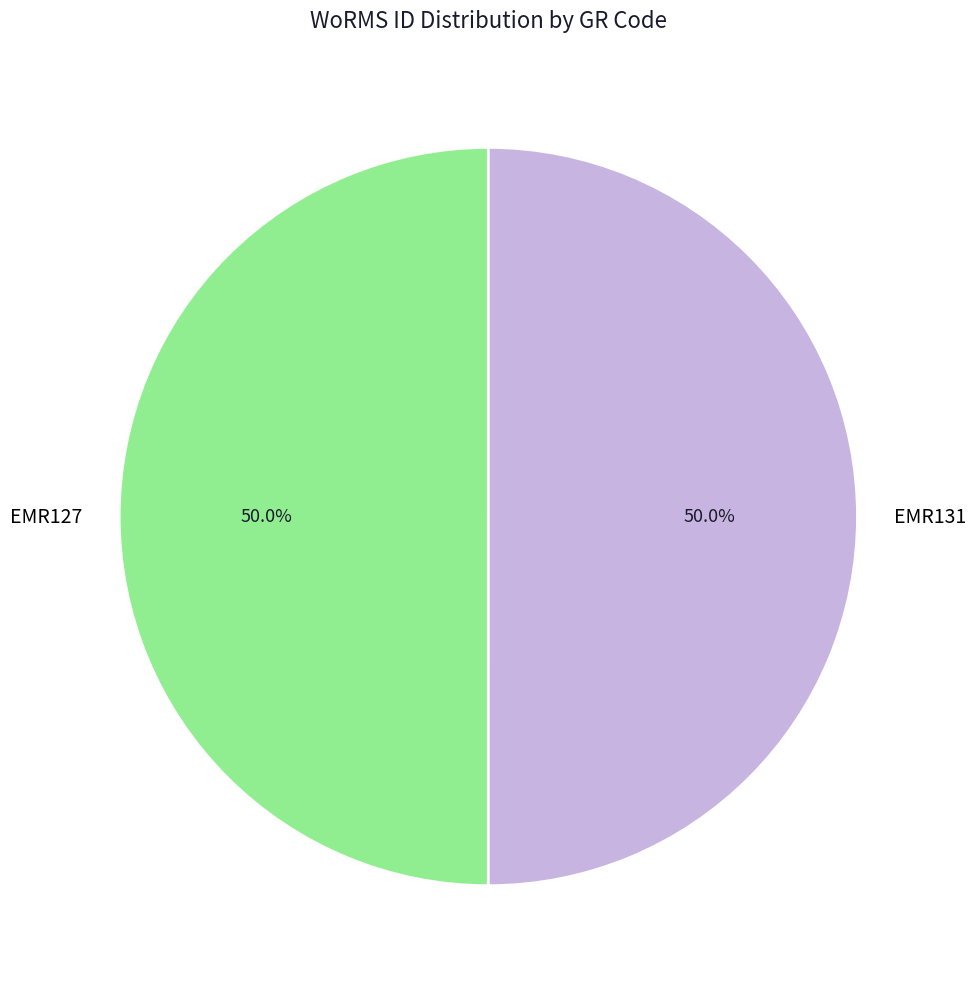

Is the sum of EMR127 and EMR131 greater than half?

Yes